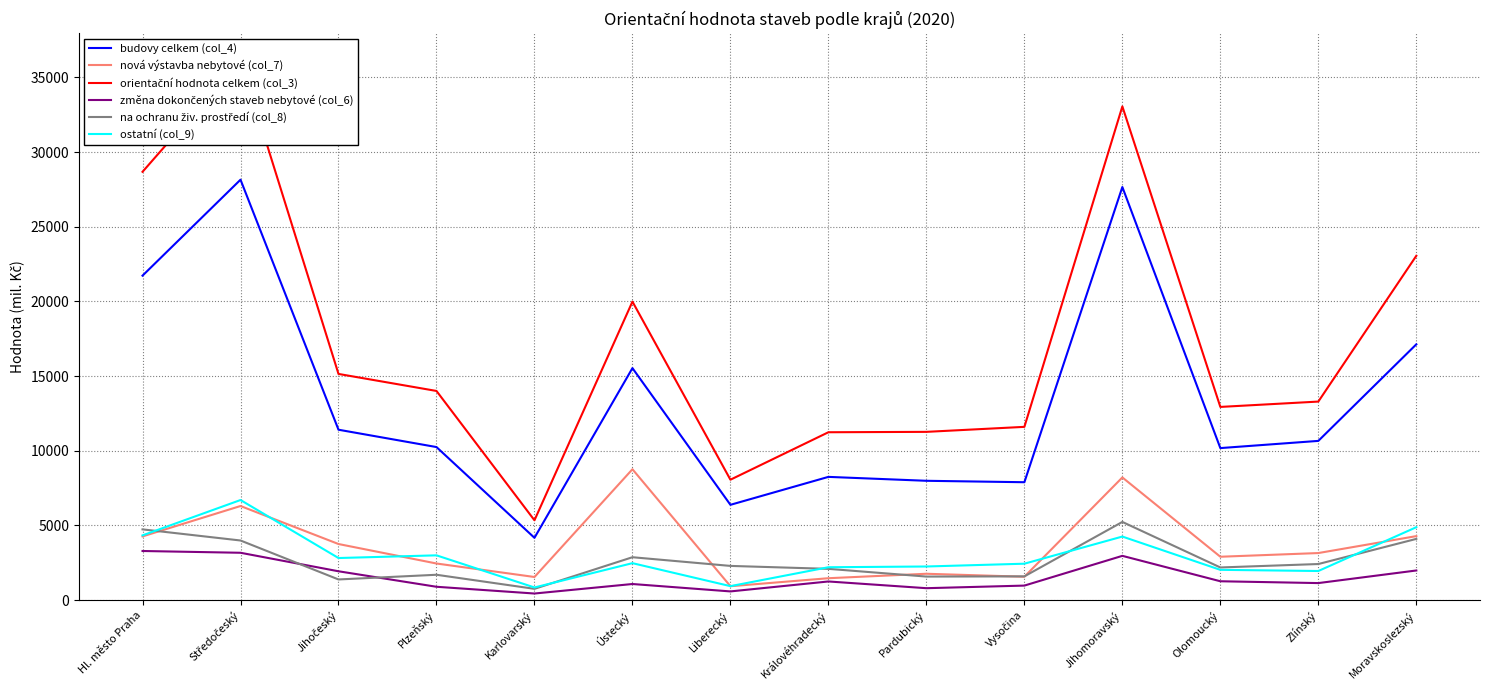

At how many categories does at least one series exceed 26550?

3